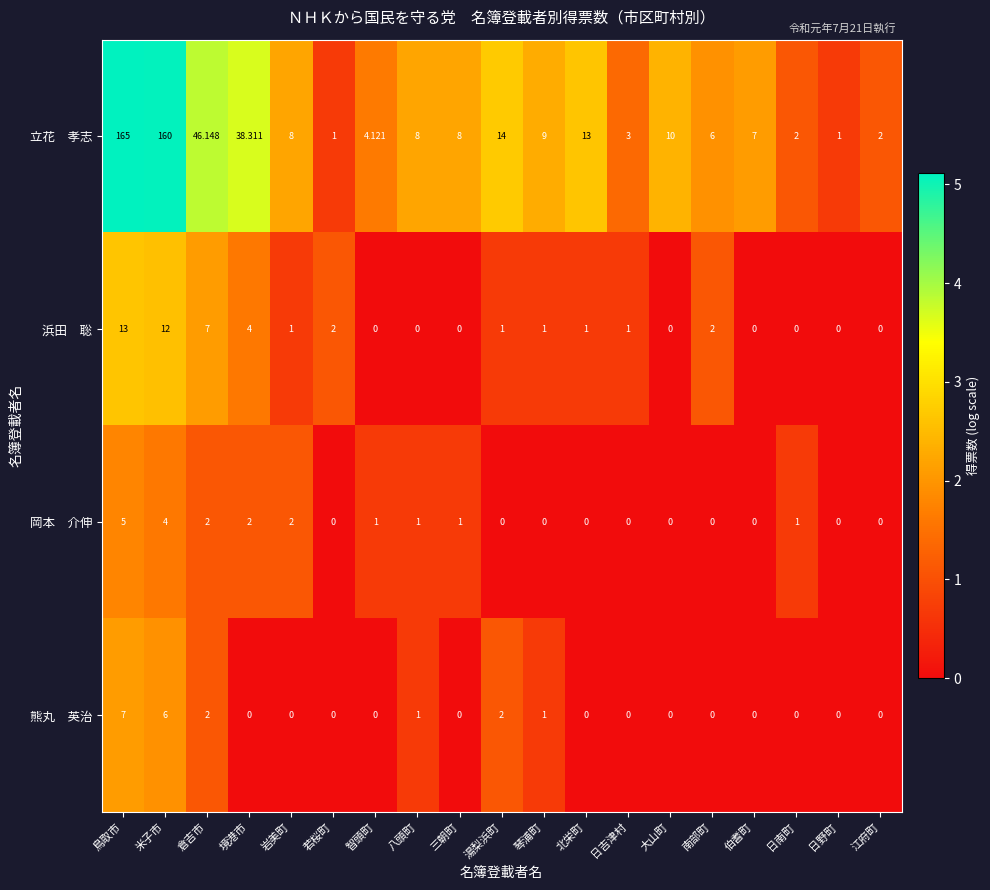

At which category is the sum across all series the highest?

鳥取市